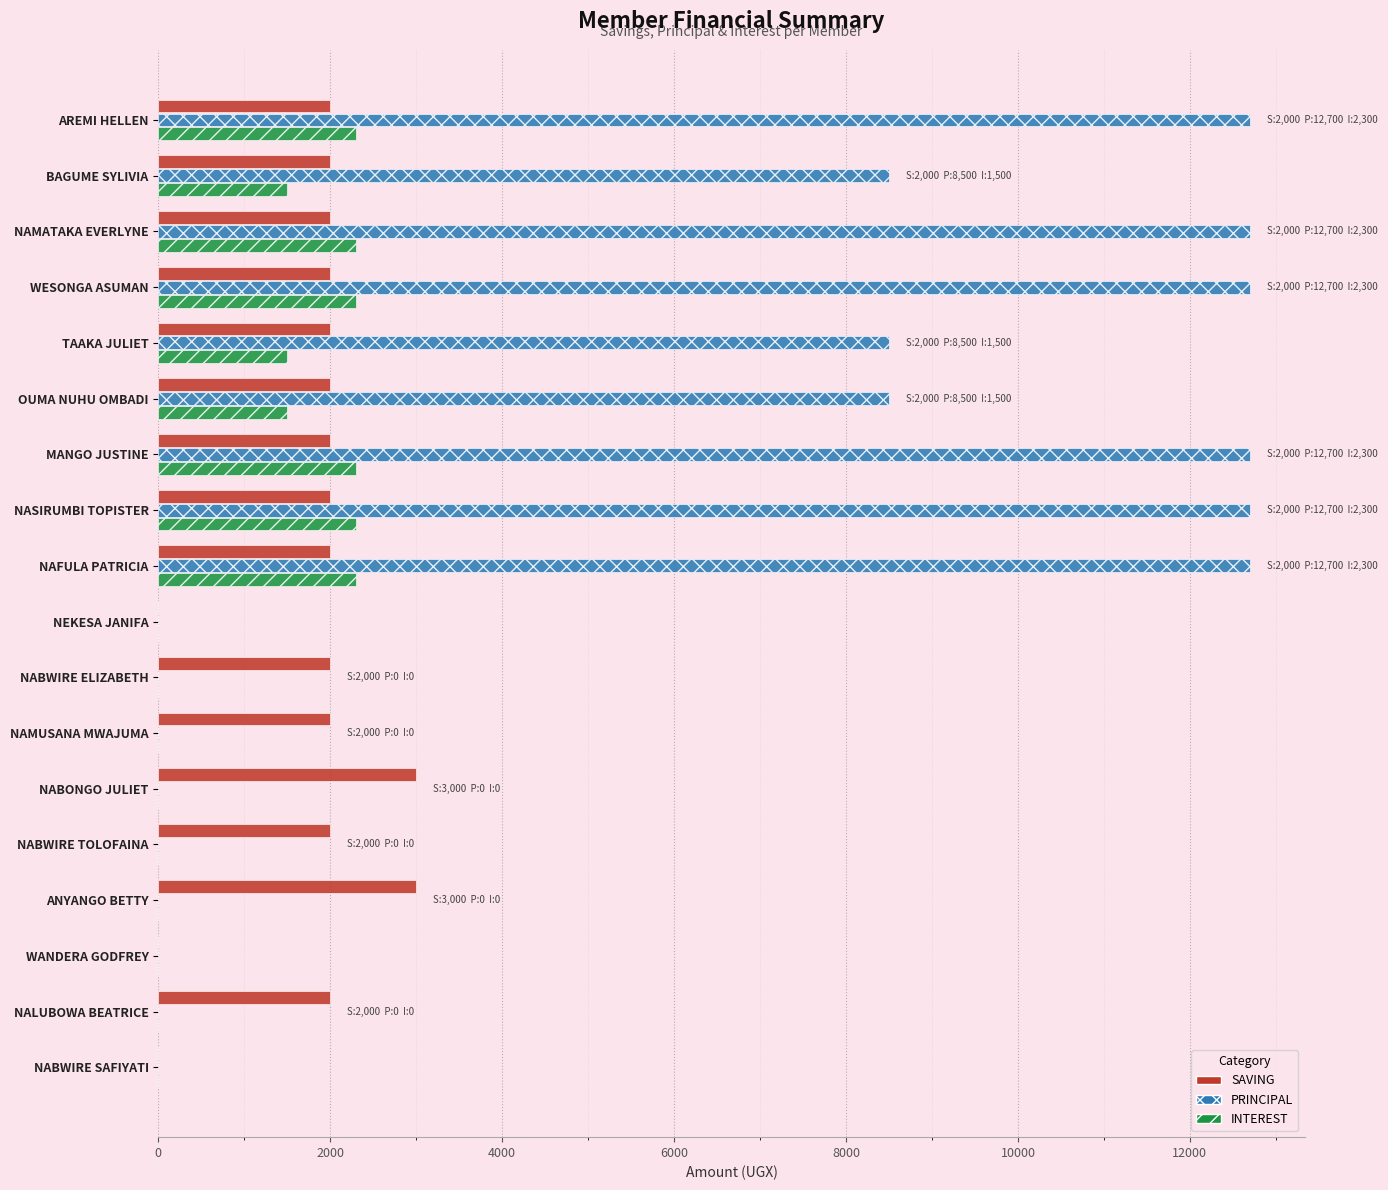

The INTEREST series shows 2300 at NAFULA PATRICIA. True or false?

True